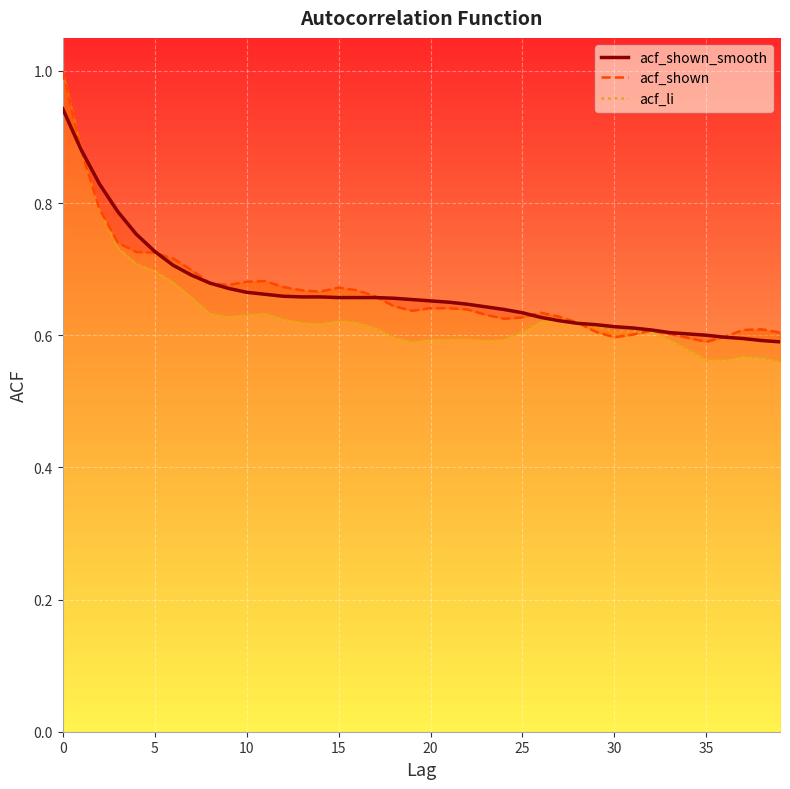

What is the label of the 22nd point from the right?

18